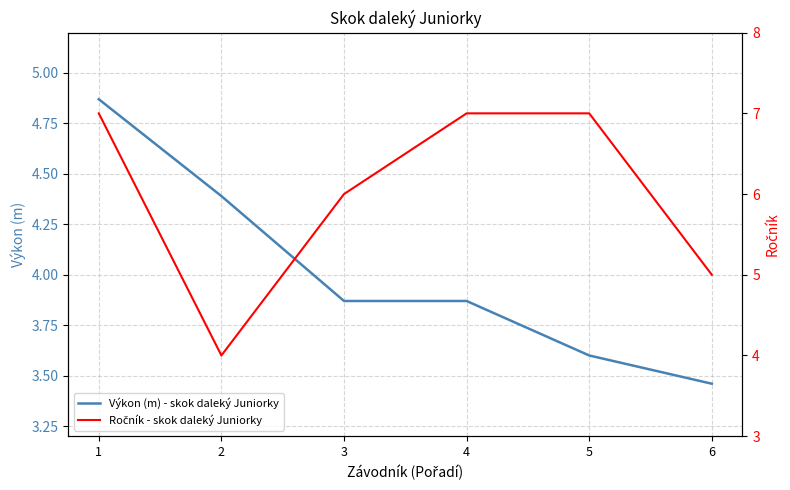

True or false: Výkon (m) - skok daleký Juniorky has more than 1 points higher than both neighbors.

False